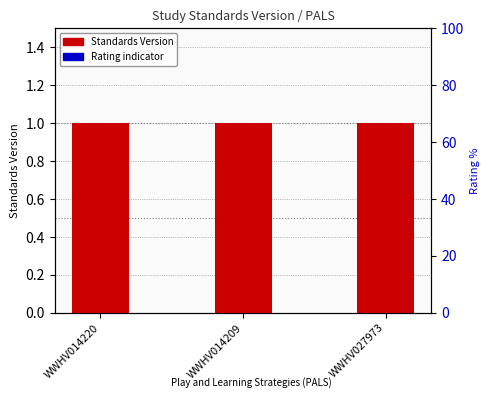

Which series has the largest range (max minus min)?

Standards Version